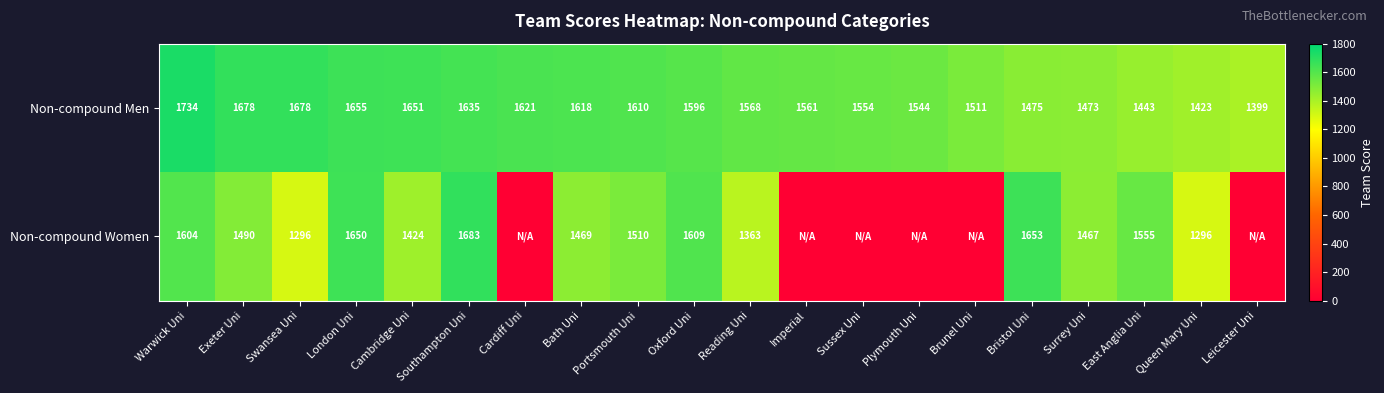

Is the value of Non-compound Women at Swansea Uni greater than the value of Non-compound Men at Queen Mary Uni?

No